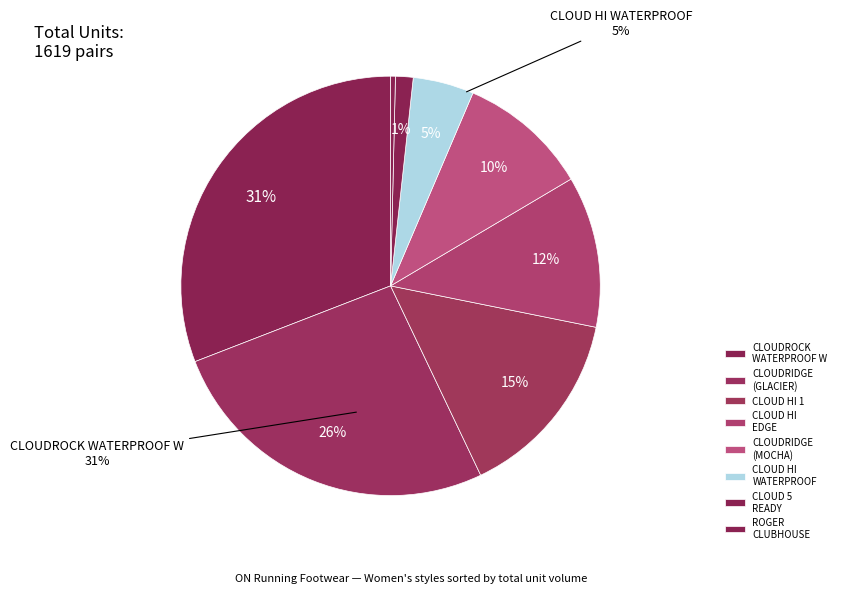

To the nearest percent, what percentage of the pie is ON RUNNING CLOUD 5 READY?

1%